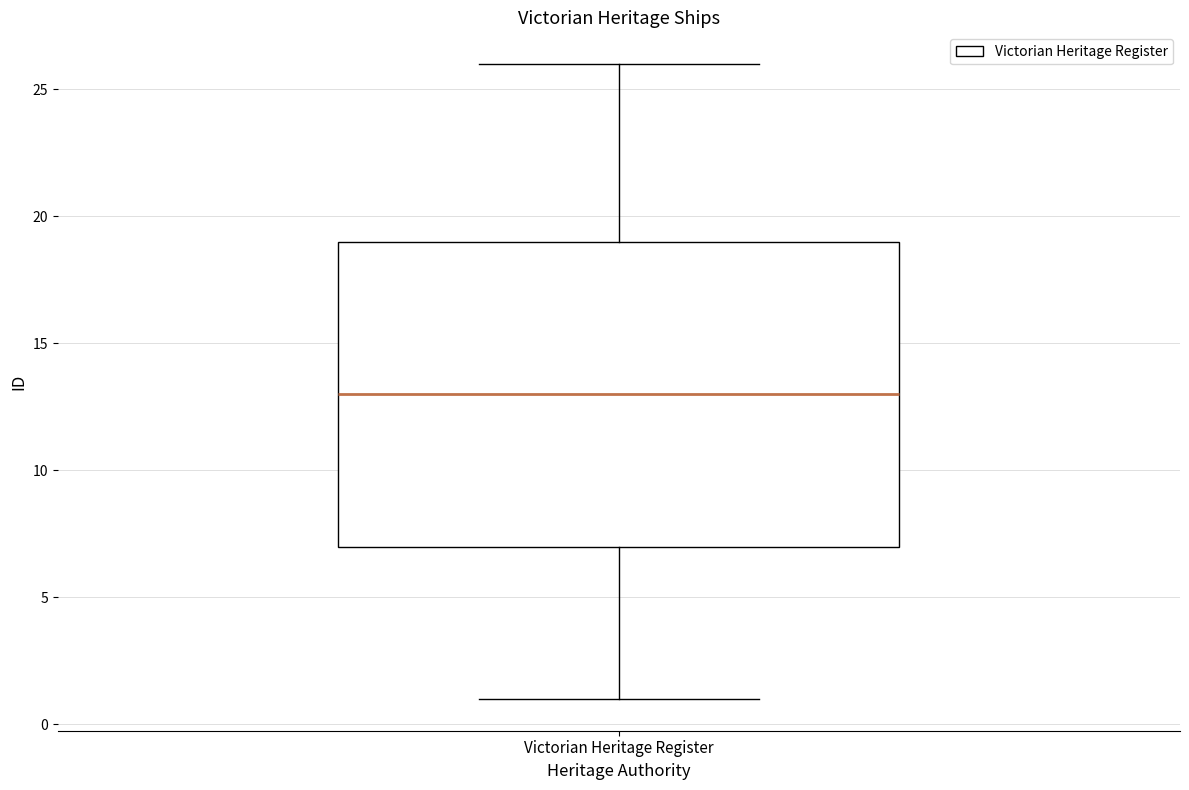

Transcribe this box plot: give where the median line is, the range the box spans, and where the two whiskers end, as read against the y-axis. The values are not printed on the chart, so give them approximately, as read against the axis.

median 13, box 7 to 19, whiskers 1 to 26